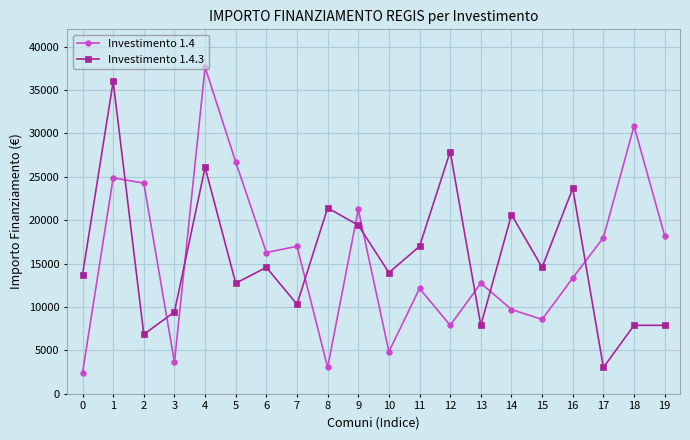

What is the total value across all series at 4?

63735